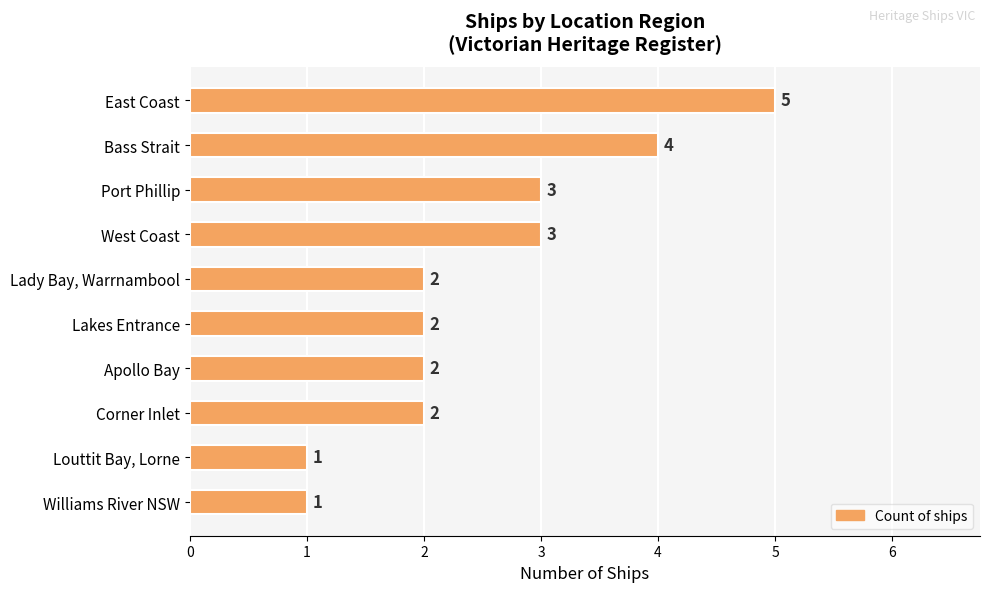

How many series are shown in this chart?

1